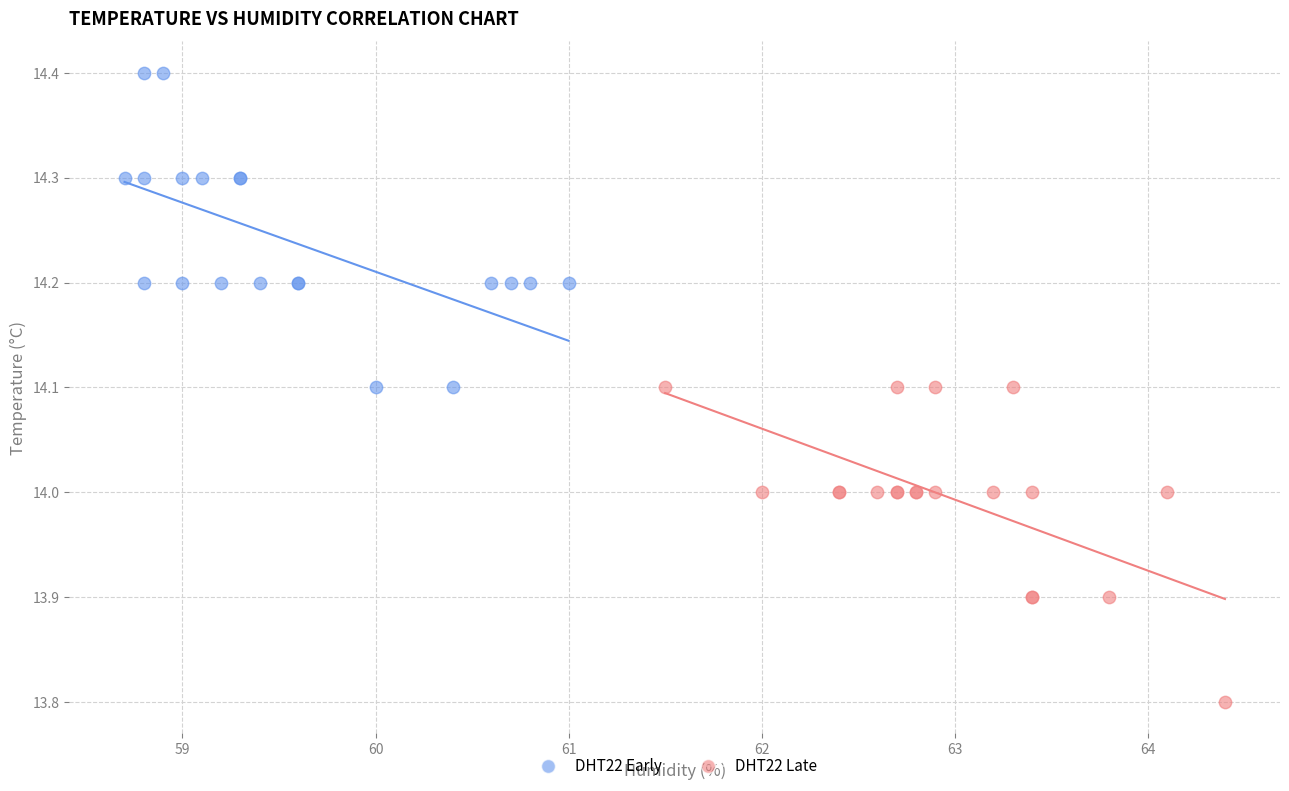

Which series contains the highest Y value?

DHT22 Early